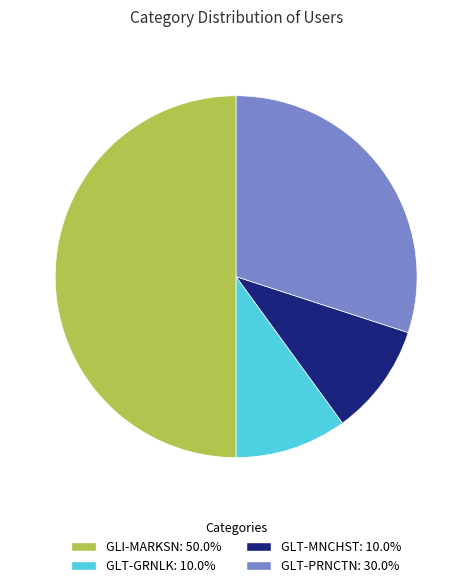

What is the largest slice in the pie chart?

GLI-MARKSN